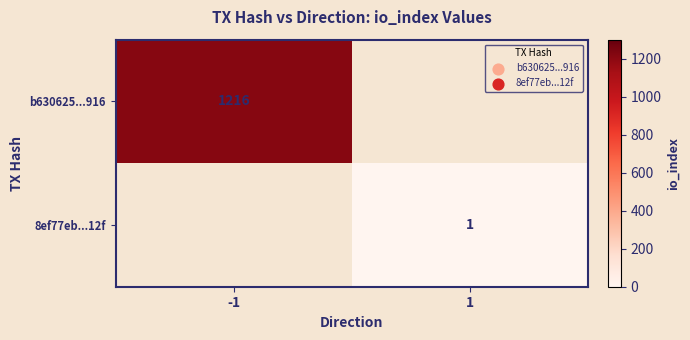

What is the greatest value displayed?

1216.0